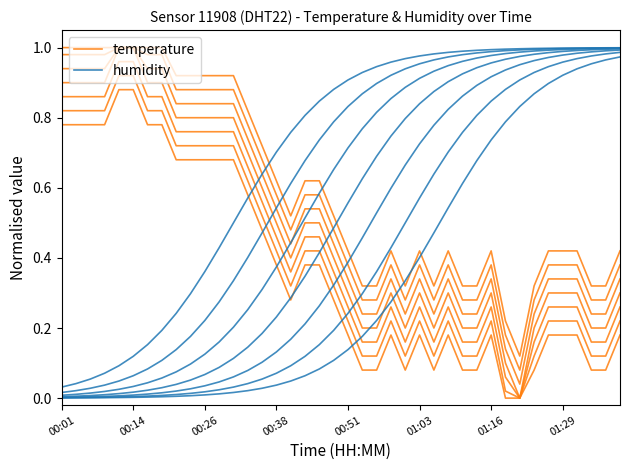

Read the temperature value at 00:14.

0.8